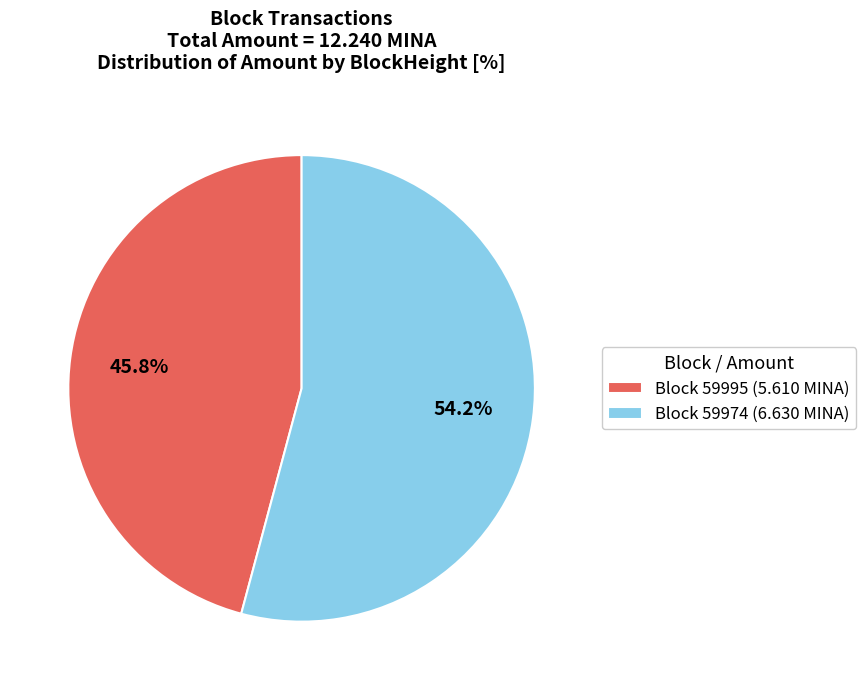

How many slices are in this pie chart?

2